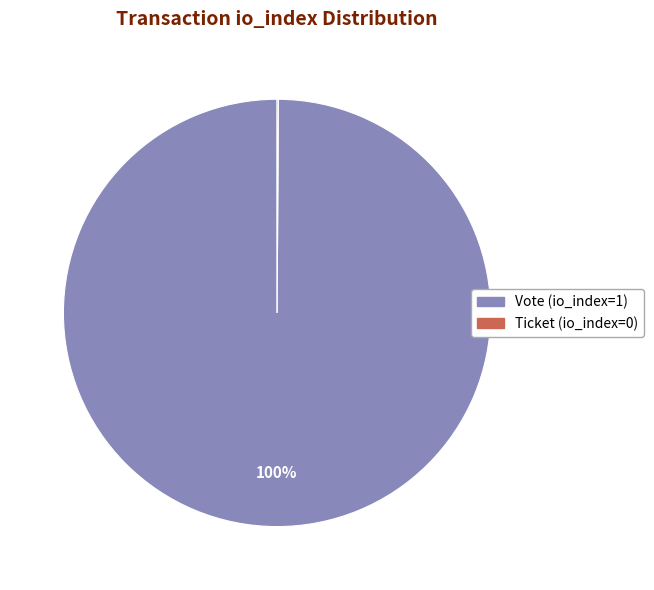

True or false: Vote accounts for 100% of the total.

True